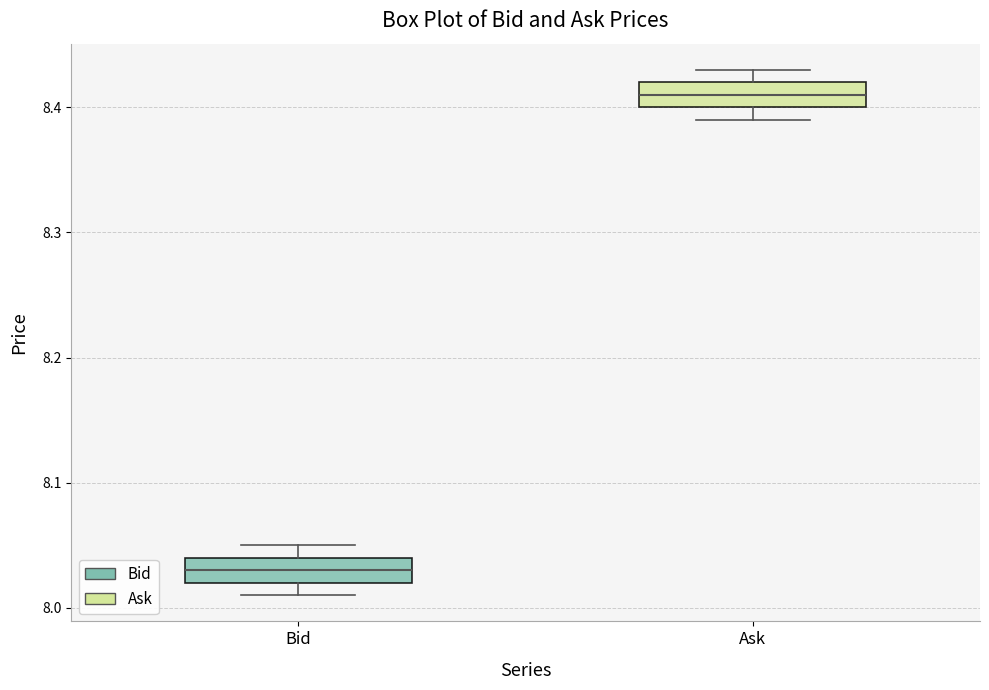

Where does the upper whisker of the box for Bid end on the y-axis? The values are not printed on the chart, so give them approximately, as read against the axis.

8.05